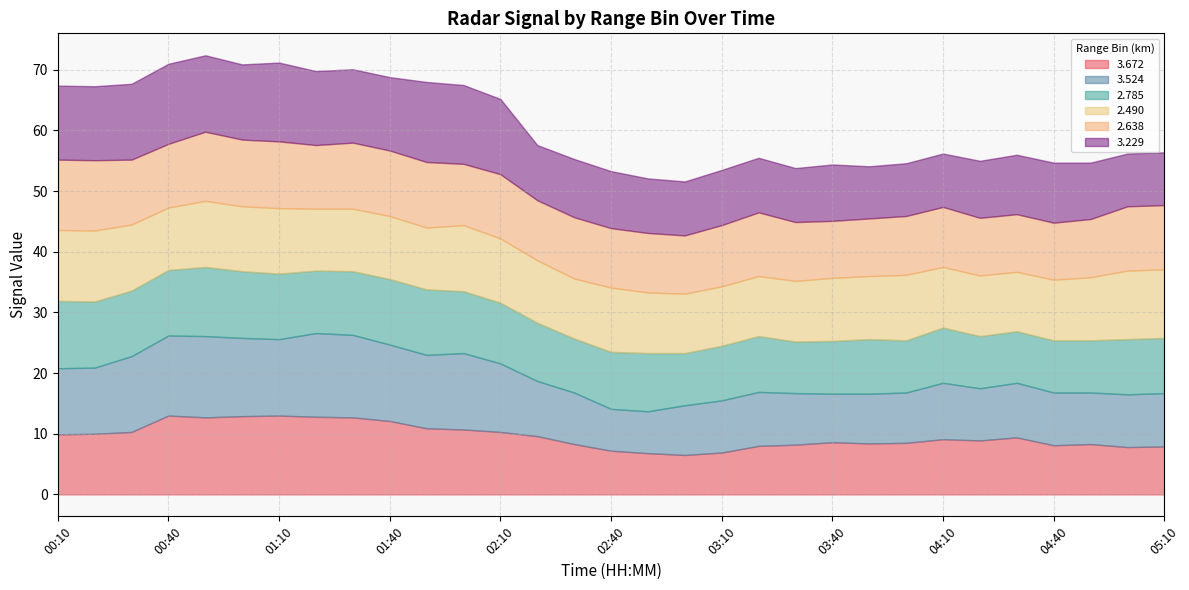

What is the sum of the   3.672 values at 02:00 and 00:40?

23.7